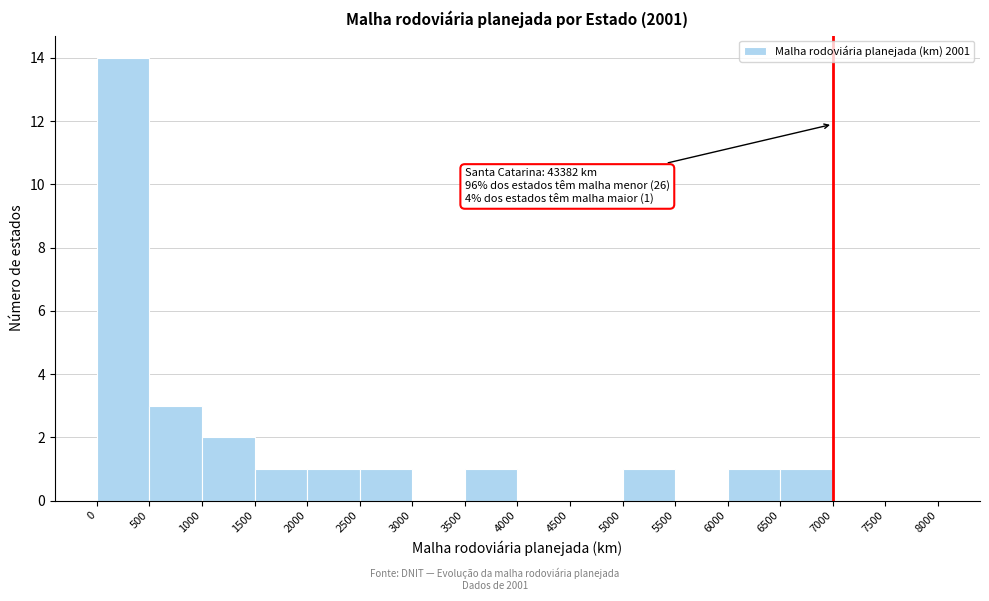

Which range on the x-axis has the tallest bar?

0 to 500